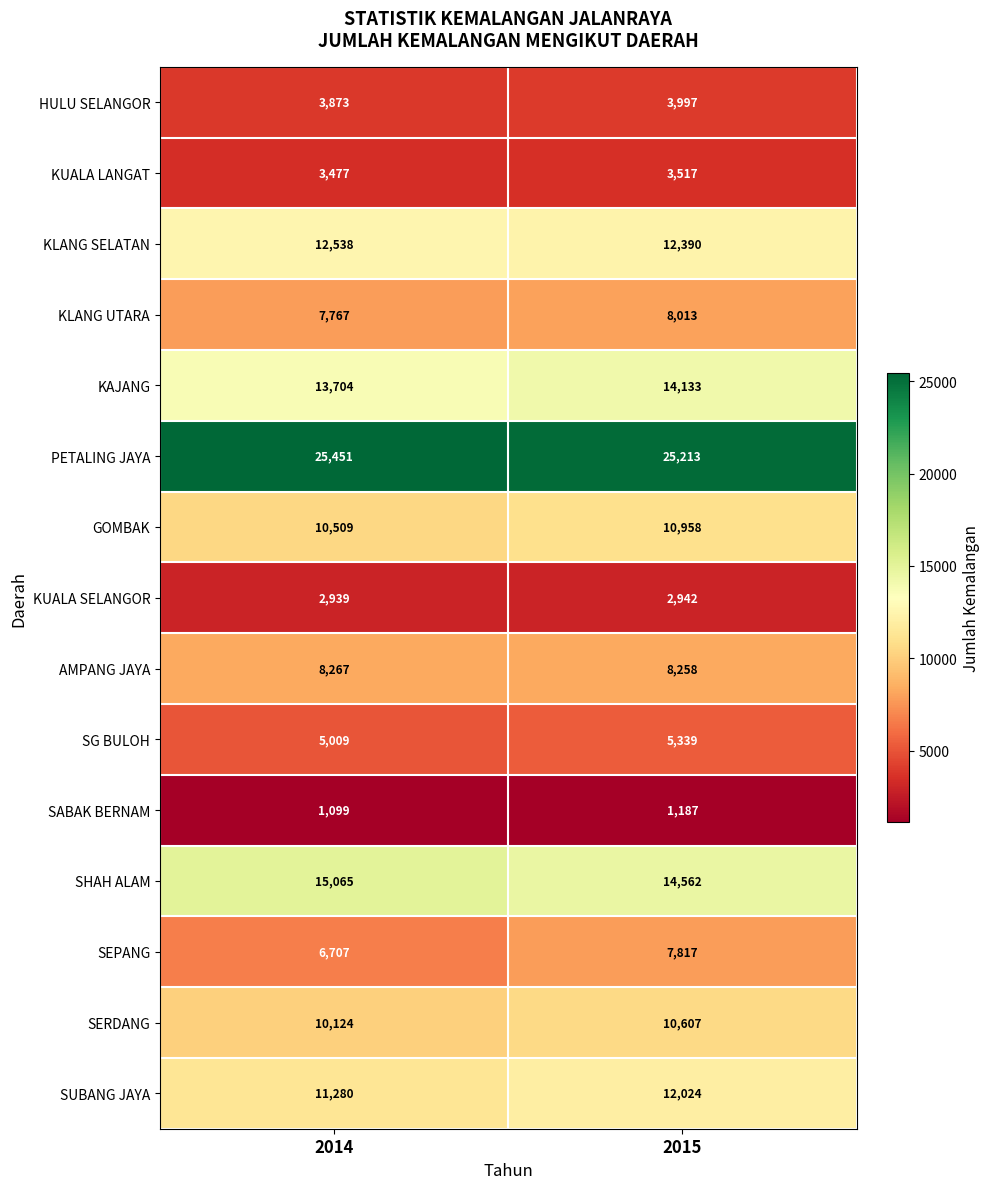

True or false: SEPANG has a value of 12985 at 2015.

False